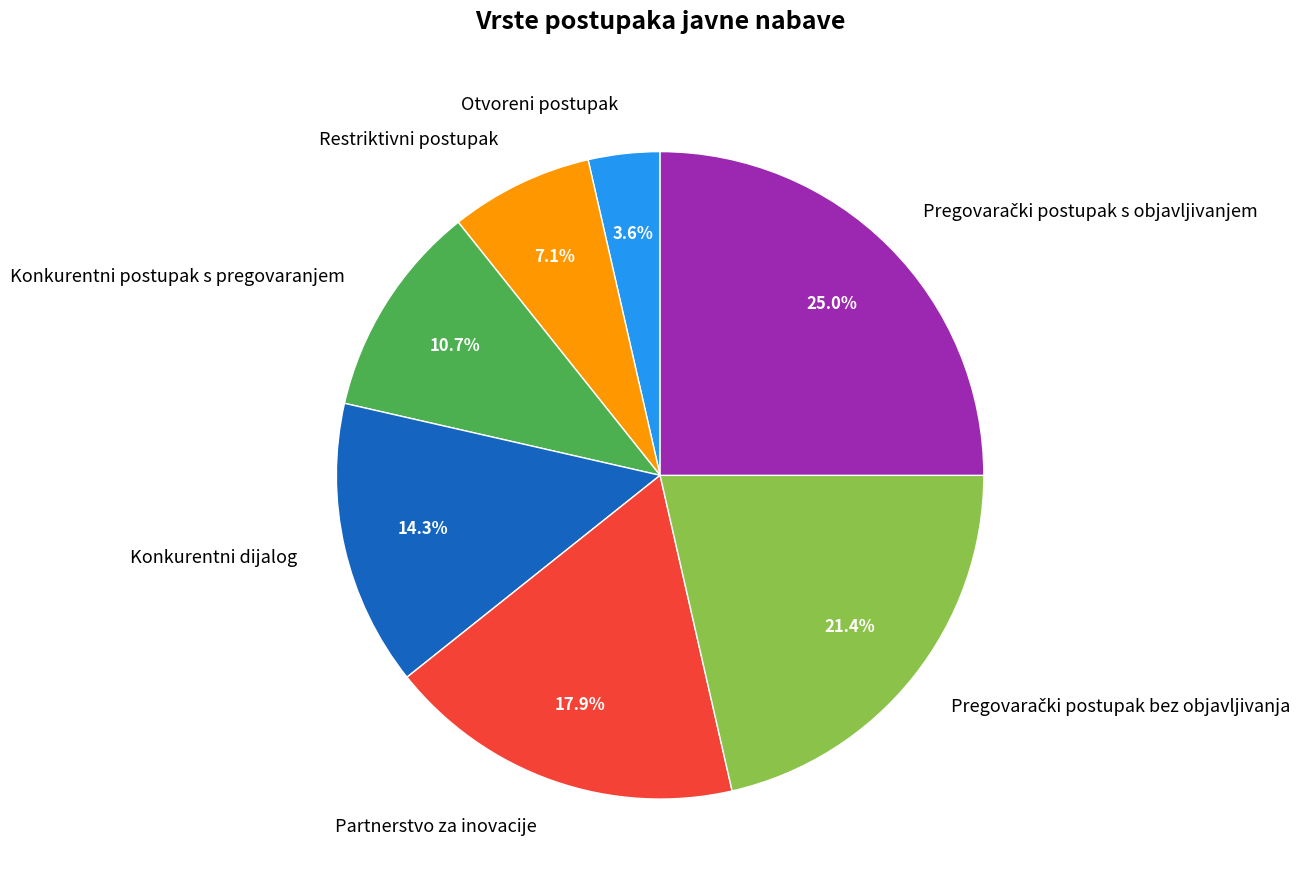

To the nearest percent, what is the average slice percentage?

14%